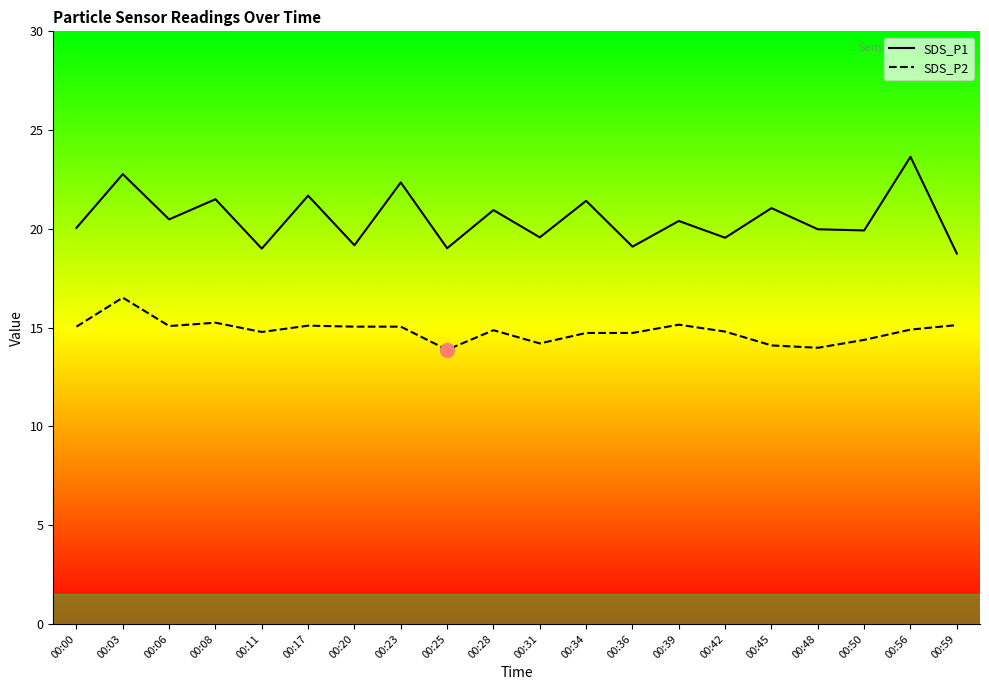

What is the sum of the SDS_P1 values at 00:31 and 00:50?

39.5